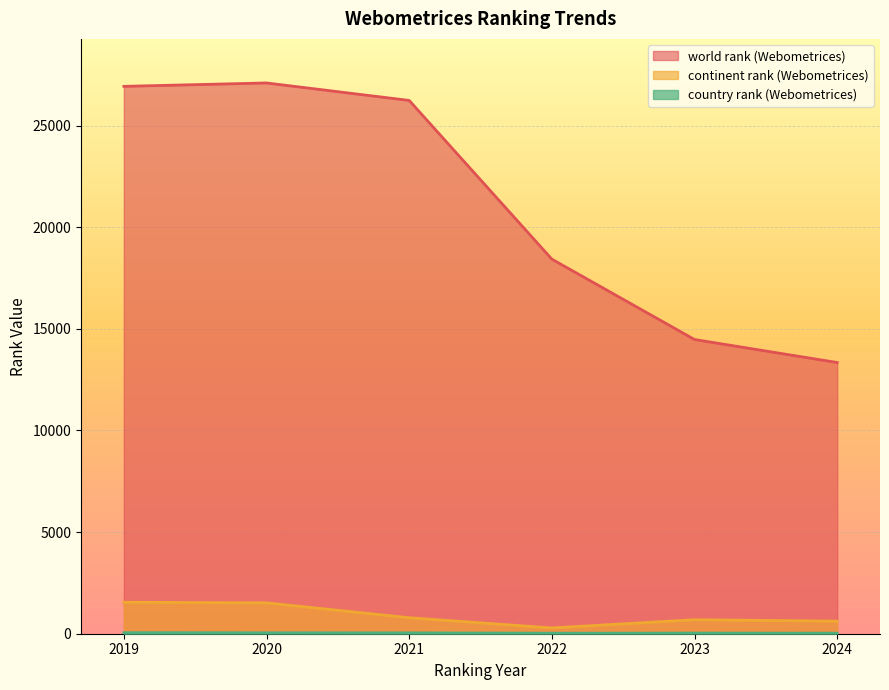

Reading left to right, what are all the values shown in this chart?

world rank (Webometrices): 2019=26928	2020=27095	2021=26235	2022=18427	2023=14473	2024=13342
continent rank (Webometrices): 2019=1549	2020=1519	2021=787	2022=284	2023=689	2024=618
country rank (Webometrices): 2019=52	2020=46	2021=42	2022=26	2023=30	2024=28